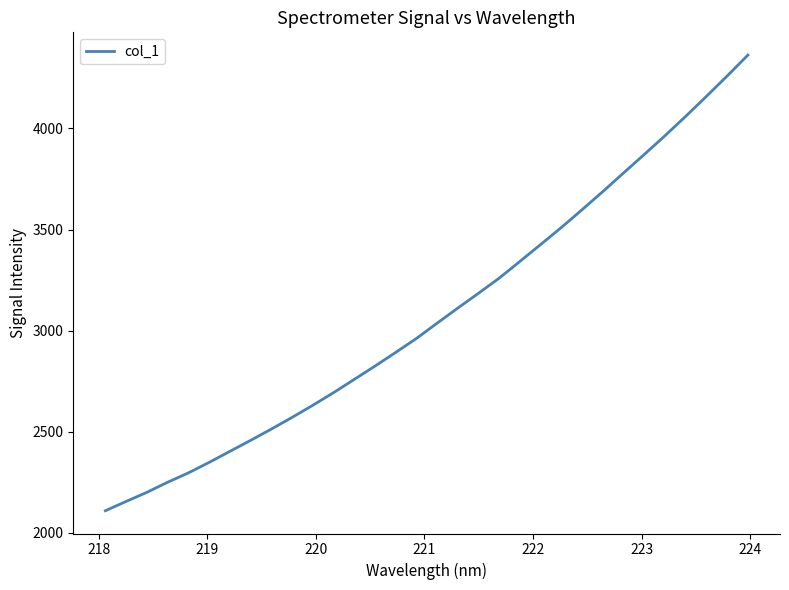

What is the difference between the maximum and minimum values?

2253.0